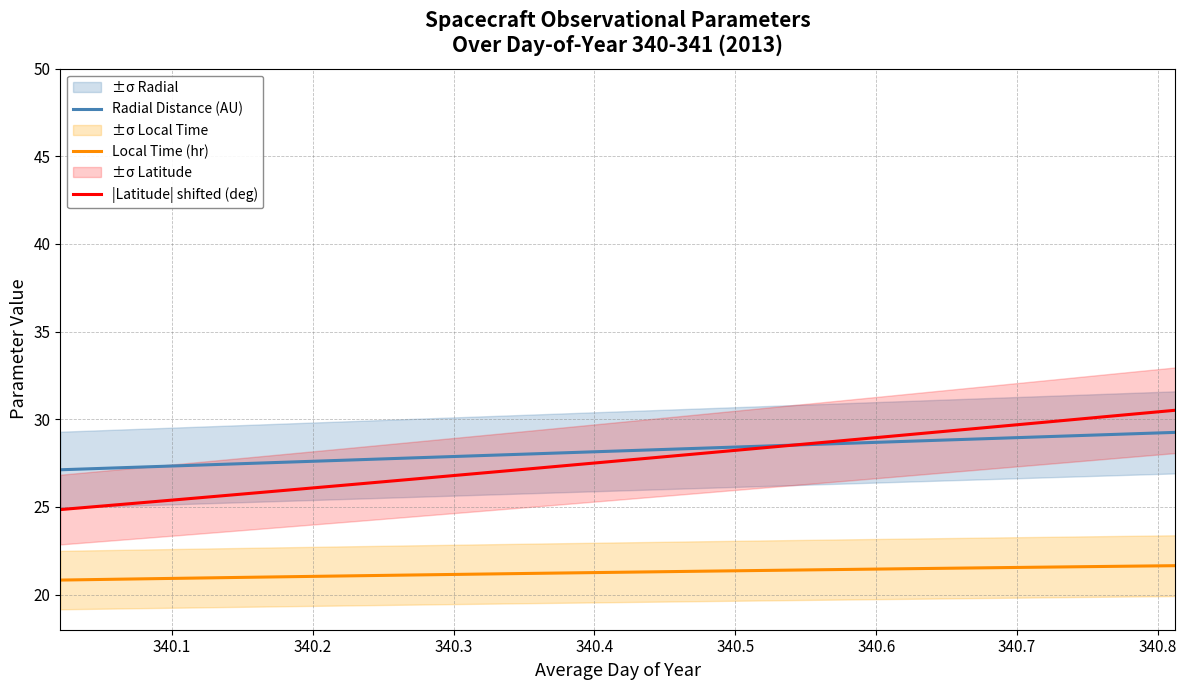

True or false: Radial Distance (AU) and Local Time (hr) cross at least once.

False